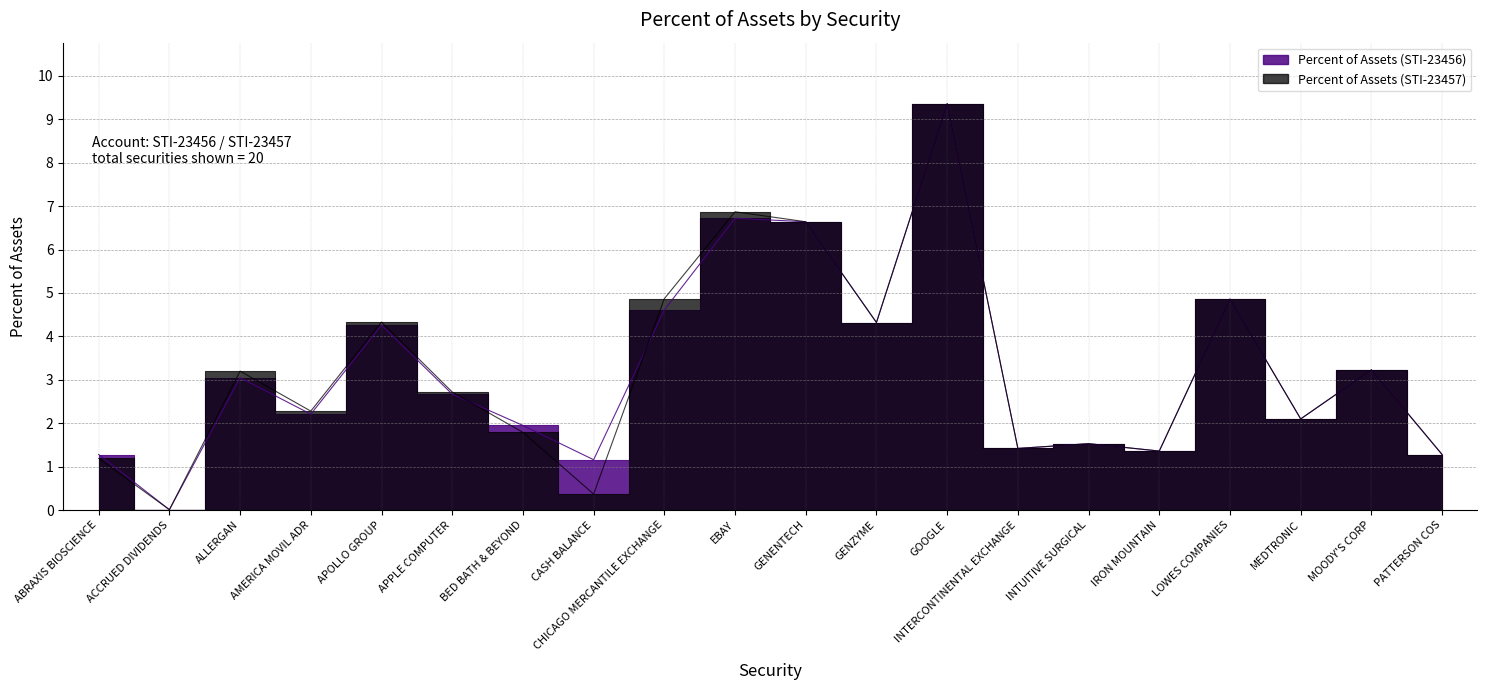

What is the label of the 12th point from the right?

CHICAGO MERCANTILE EXCHANGE